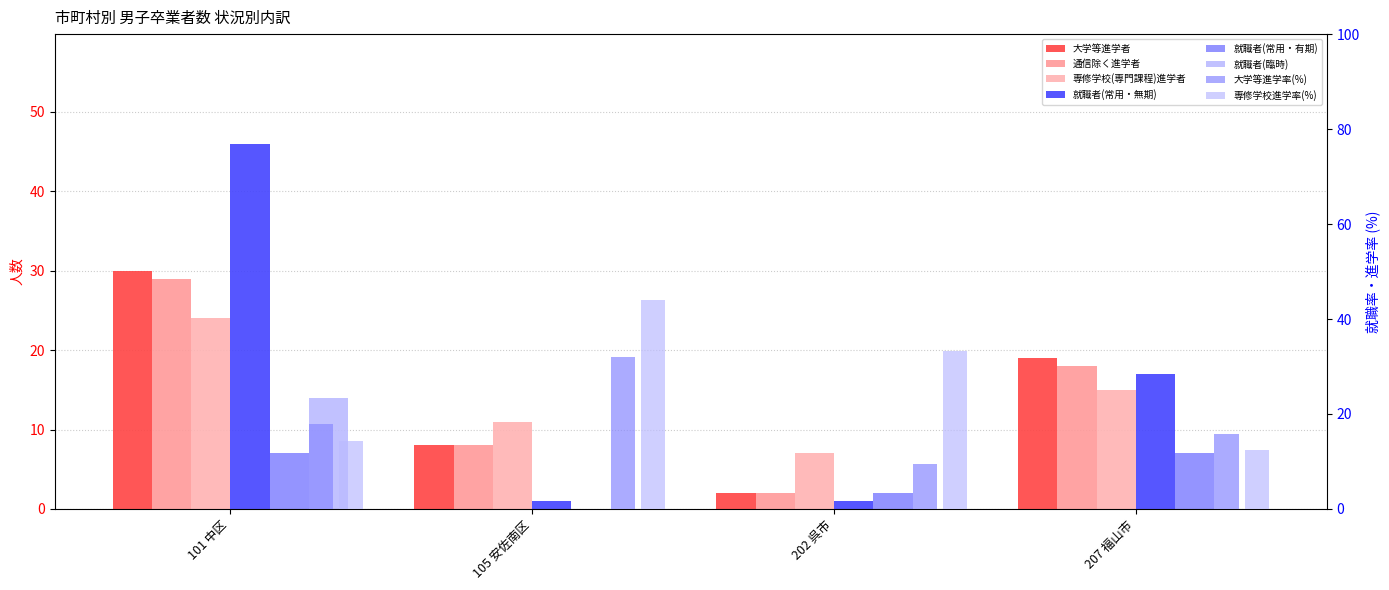

What is the label of the 2nd bar from the left?

105 安佐南区